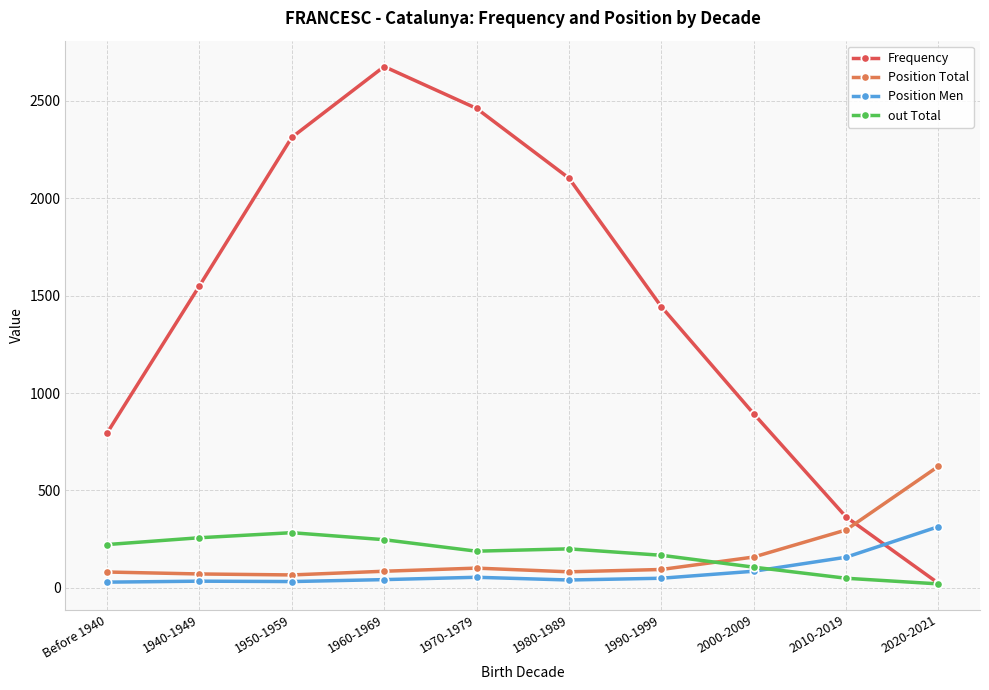

At how many categories does at least one series exceed 2090?

4